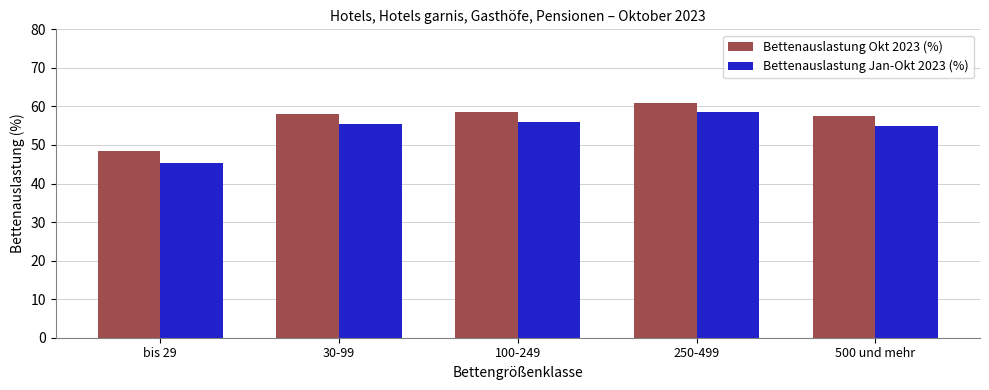

What is the value of the Bettenauslastung Okt 2023 (%) bar at the 1st from the left?

48.4